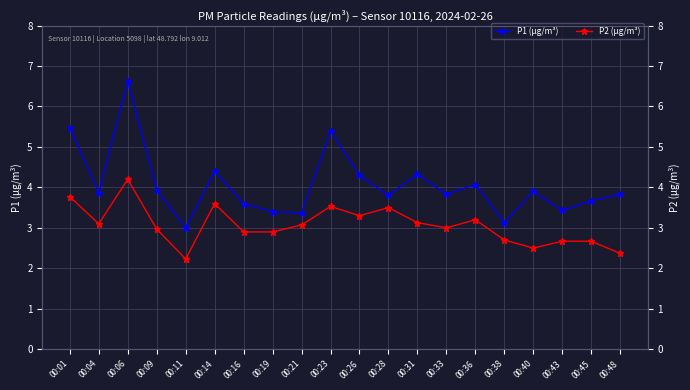

What is the value of the P1 (μg/m³) point at the 17th from the left?

3.9